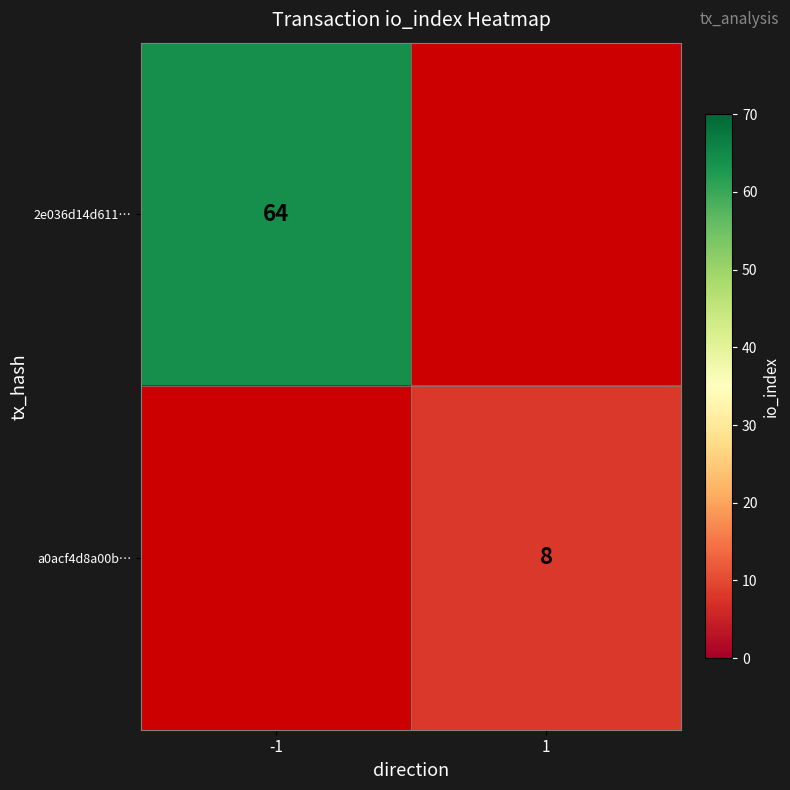

At how many categories does at least one series exceed 37?

1